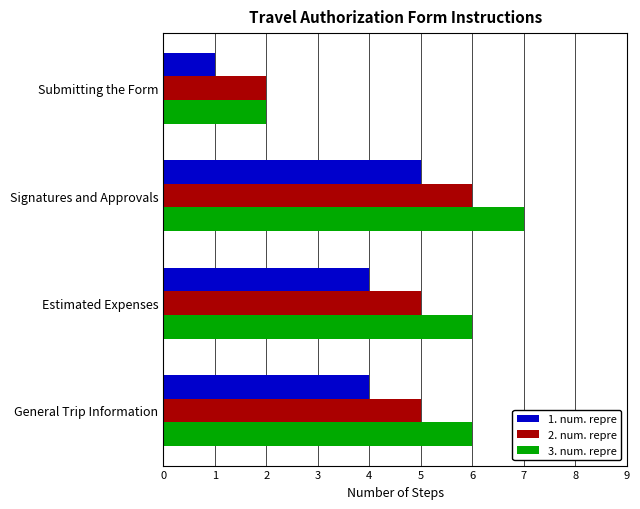

Is it true that 2. num. repre equals 2 at Signatures and Approvals?

False